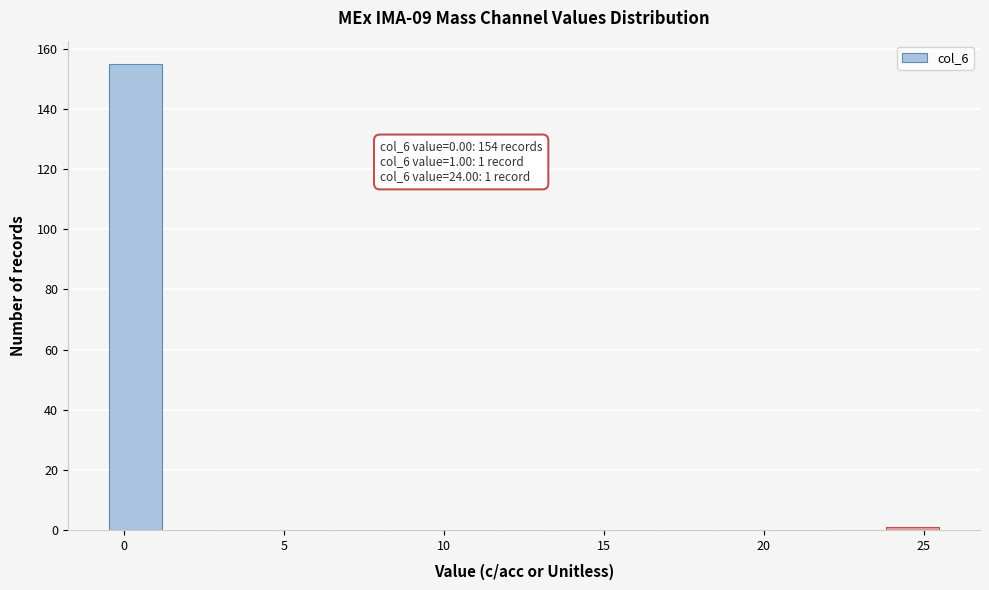

Read against the x-axis, roughly where is the centre of the tallest bar?

0.5